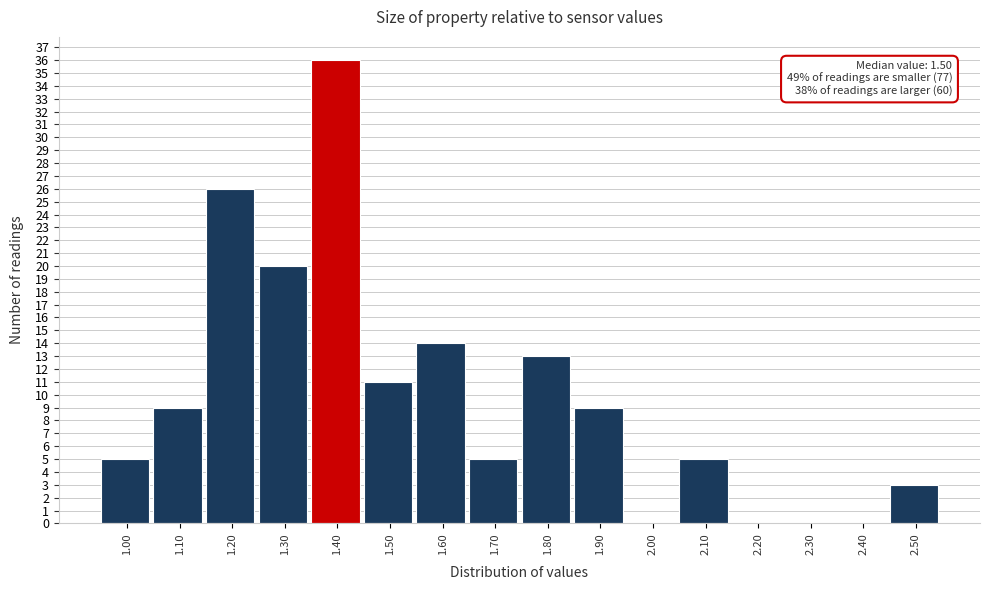

Reading left to right, transcribe all the data shown in this chart.

1.00=5	1.10=9	1.20=26	1.30=20	1.40=36	1.50=11	1.60=14	1.70=5	1.80=13	1.90=9	2.00=0	2.10=5	2.20=0	2.30=0	2.40=0	2.50=3